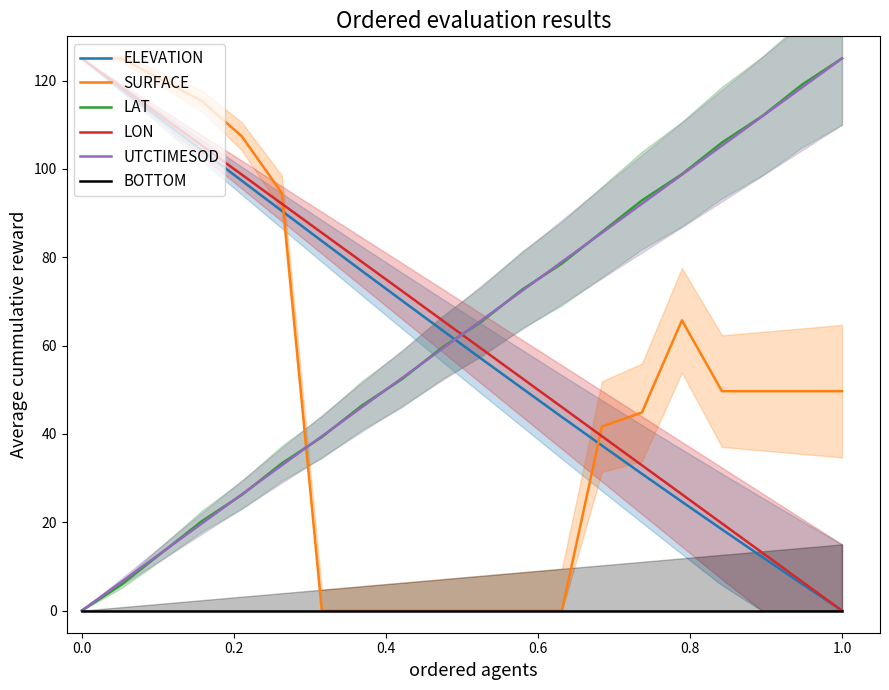

True or false: SURFACE has a value of 125.0 at 0.0.

True